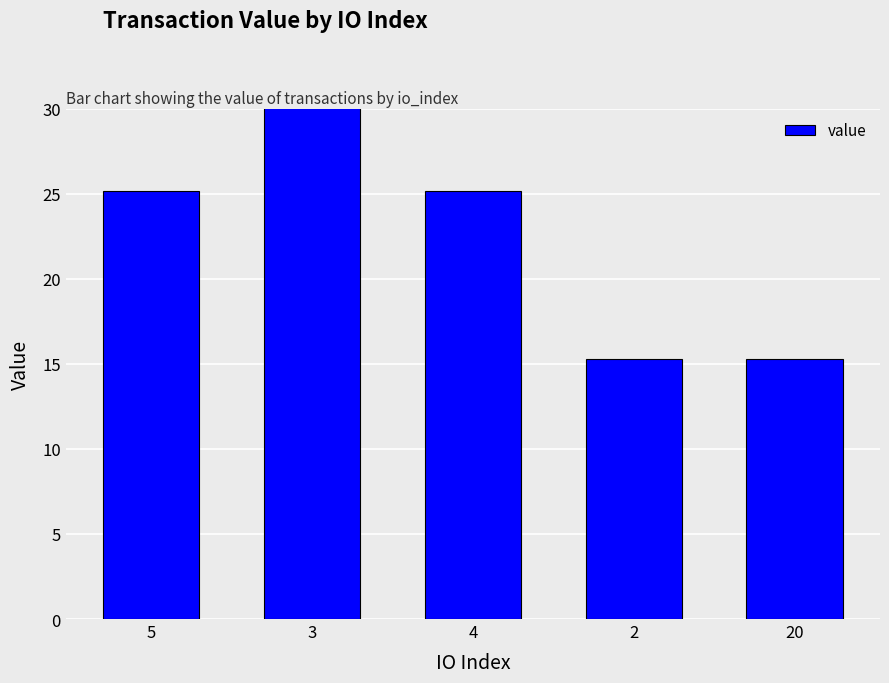

Count the number of categories in the chart.

5